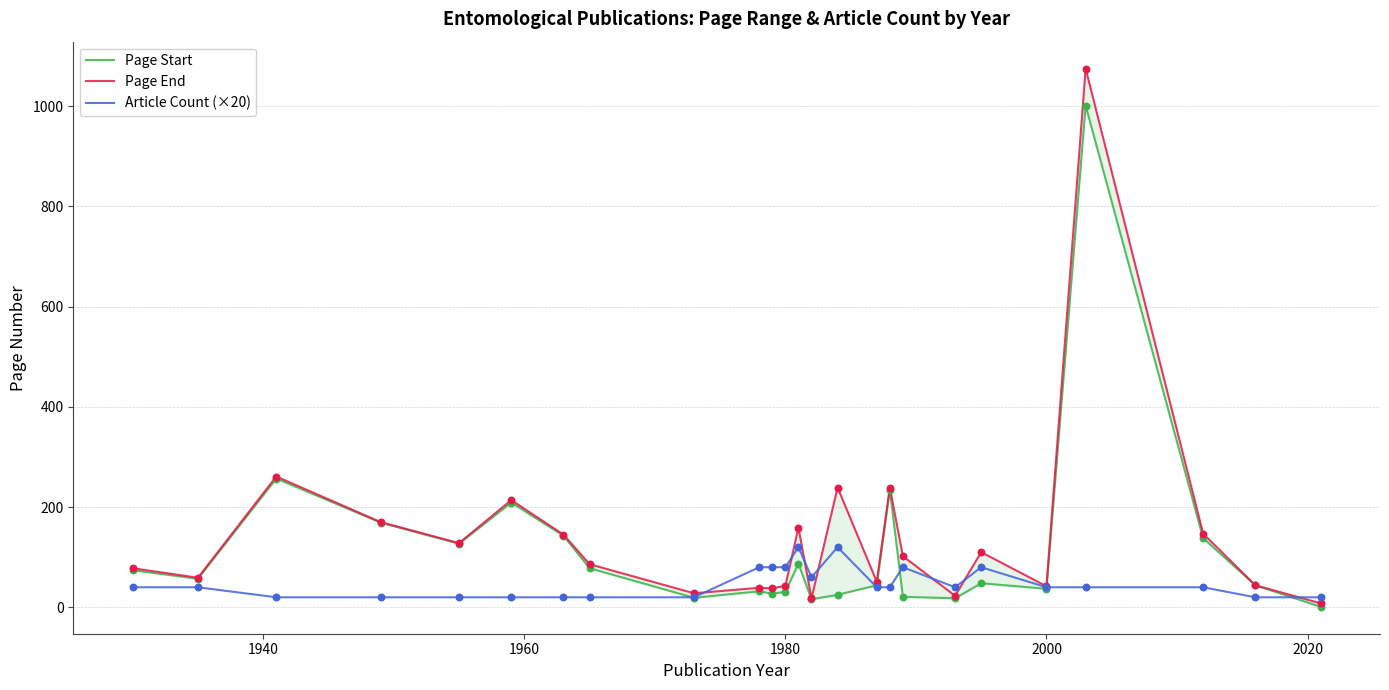

Which series has the largest Y range (max minus min)?

Page End